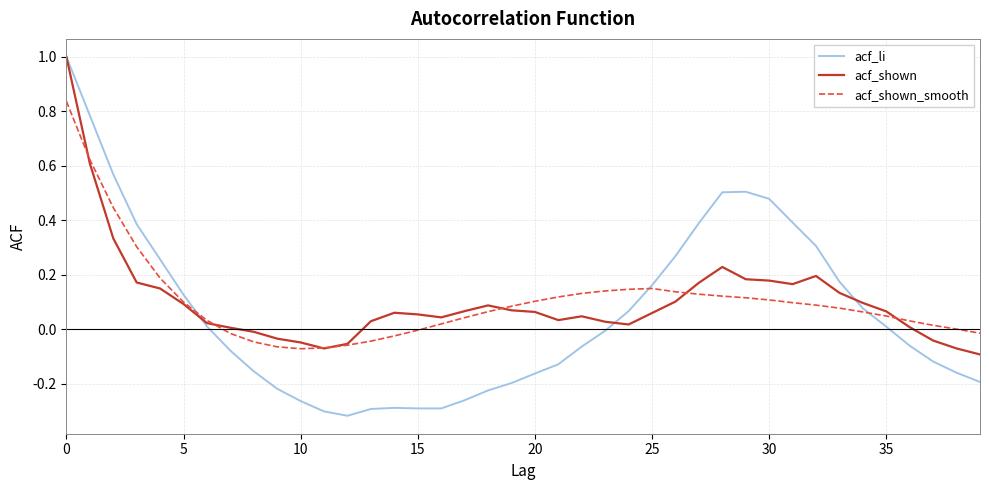

What is the maximum value shown in the chart?

1.0